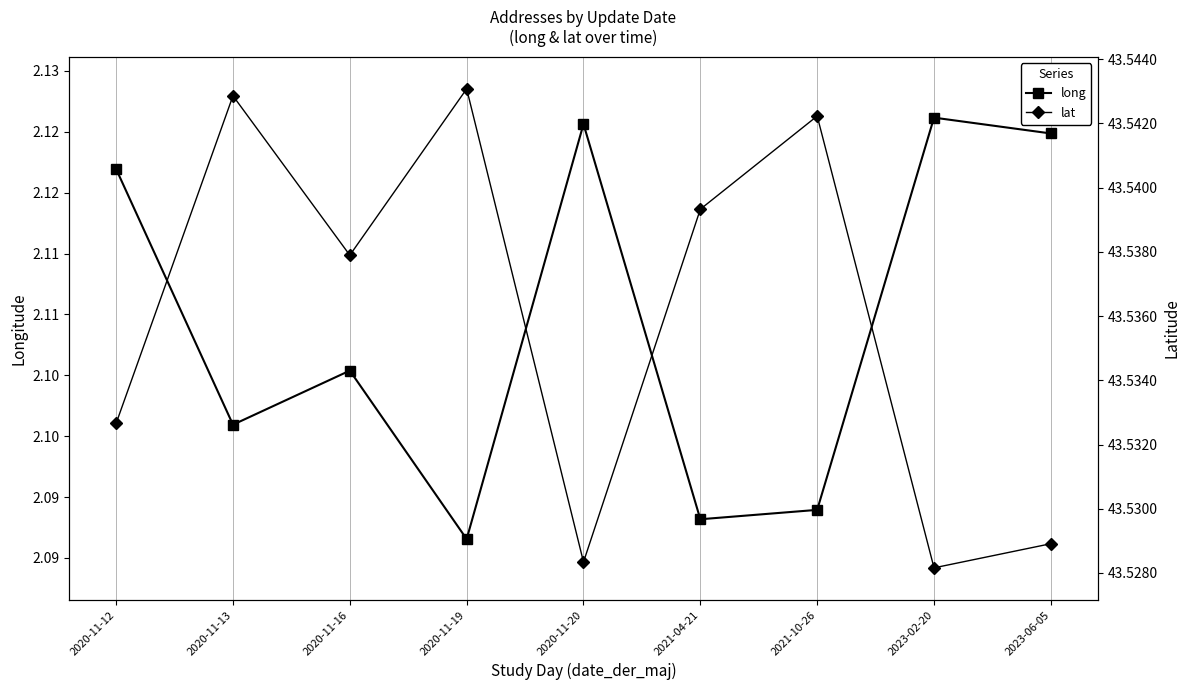

What position from the left is 2020-11-16?

3